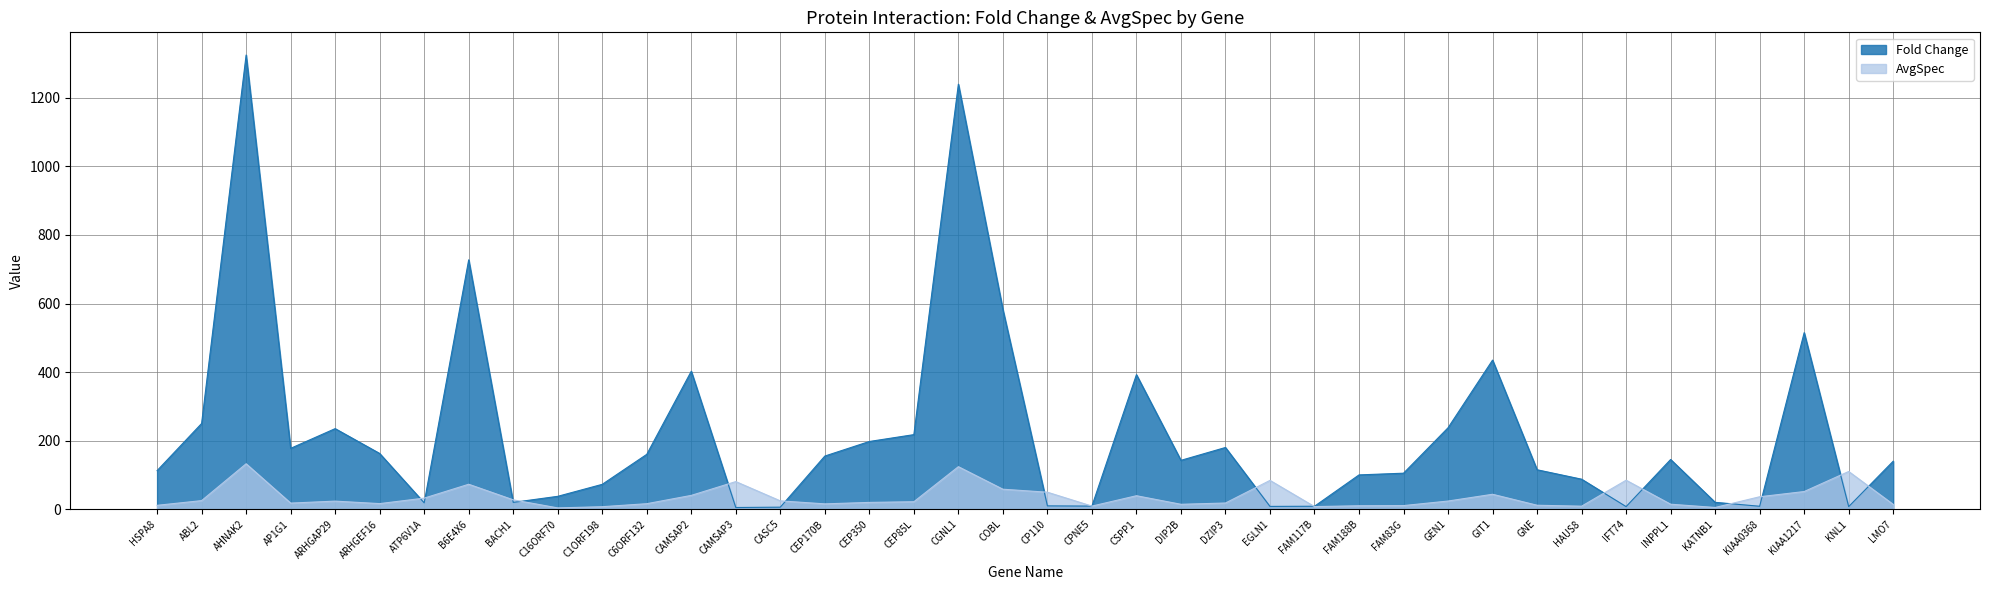

What is the difference between the second highest and minimum values in the AvgSpec series?

120.2